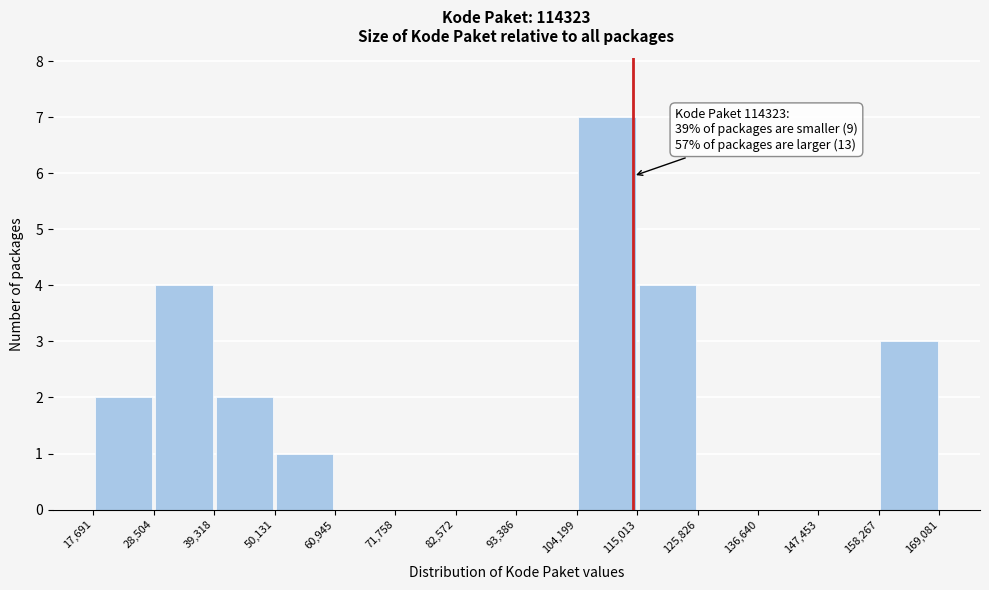

Over which range of the x-axis is the bar tallest?

104,199 to 115,013